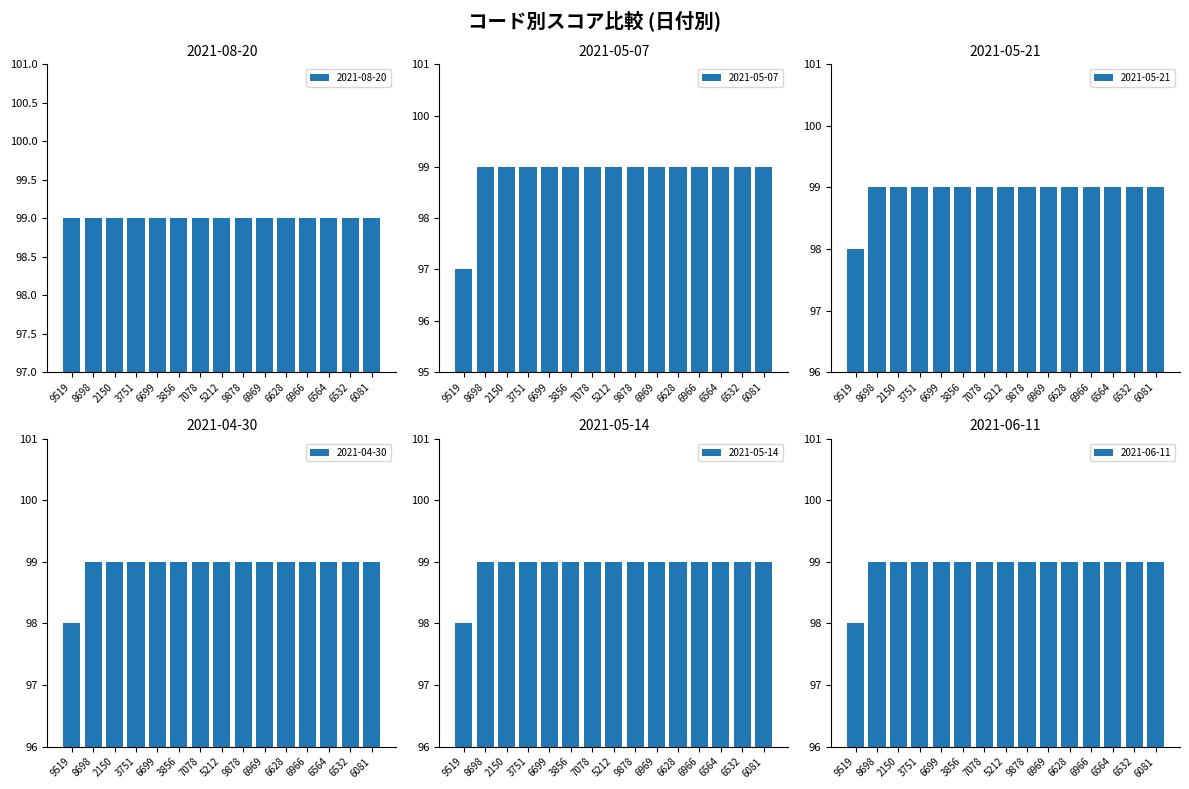

At how many categories does at least one series exceed 98?

14